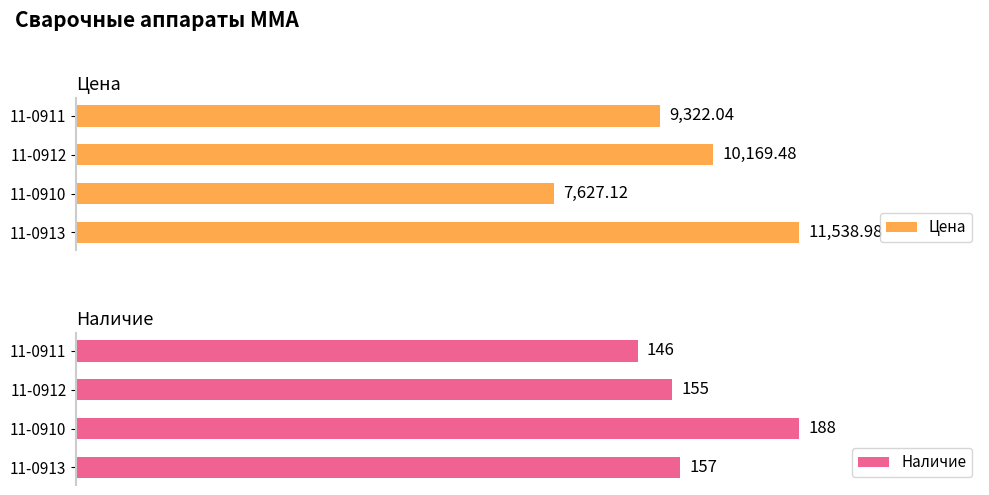

What is the average value of the Наличие series?

161.5